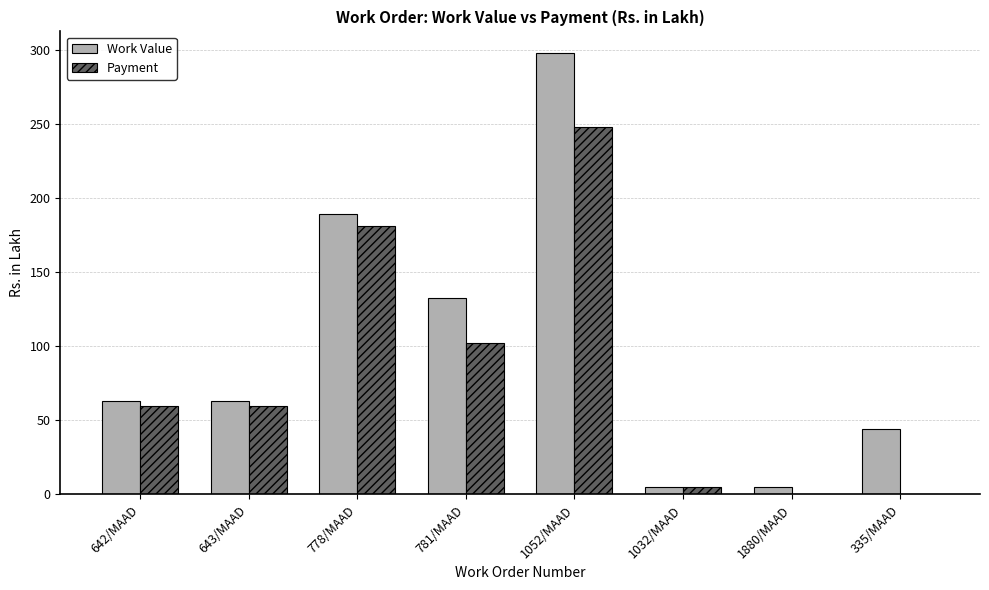

Where is Work Value nearest to the value 151?

781/MAAD